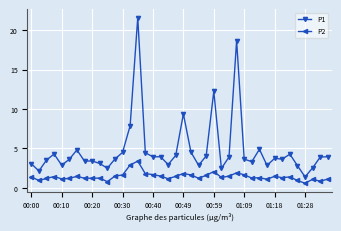

Which series has the largest range (max minus min)?

P1